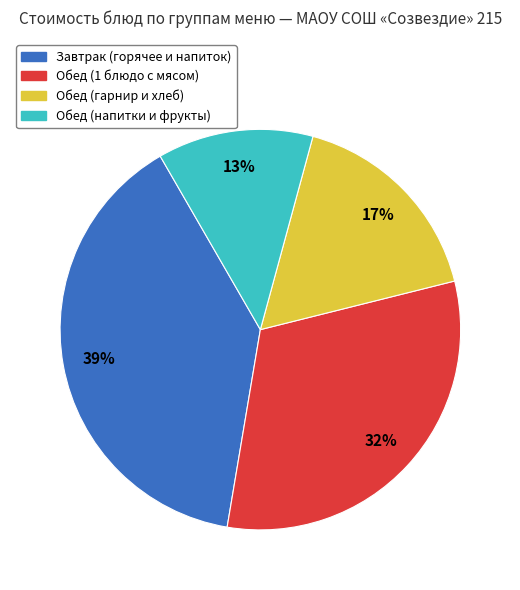

To the nearest percent, what is the difference between the largest and smallest slice percentages?

26%